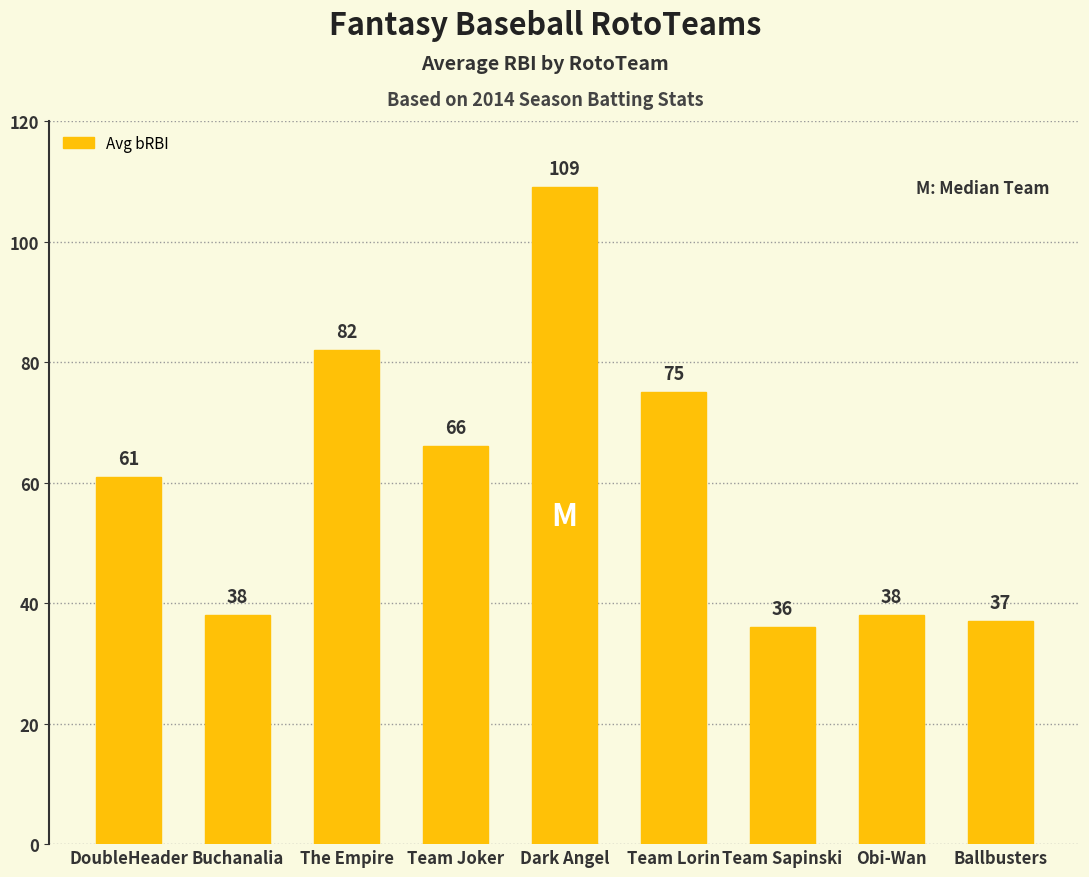

Count the number of categories in the chart.

9